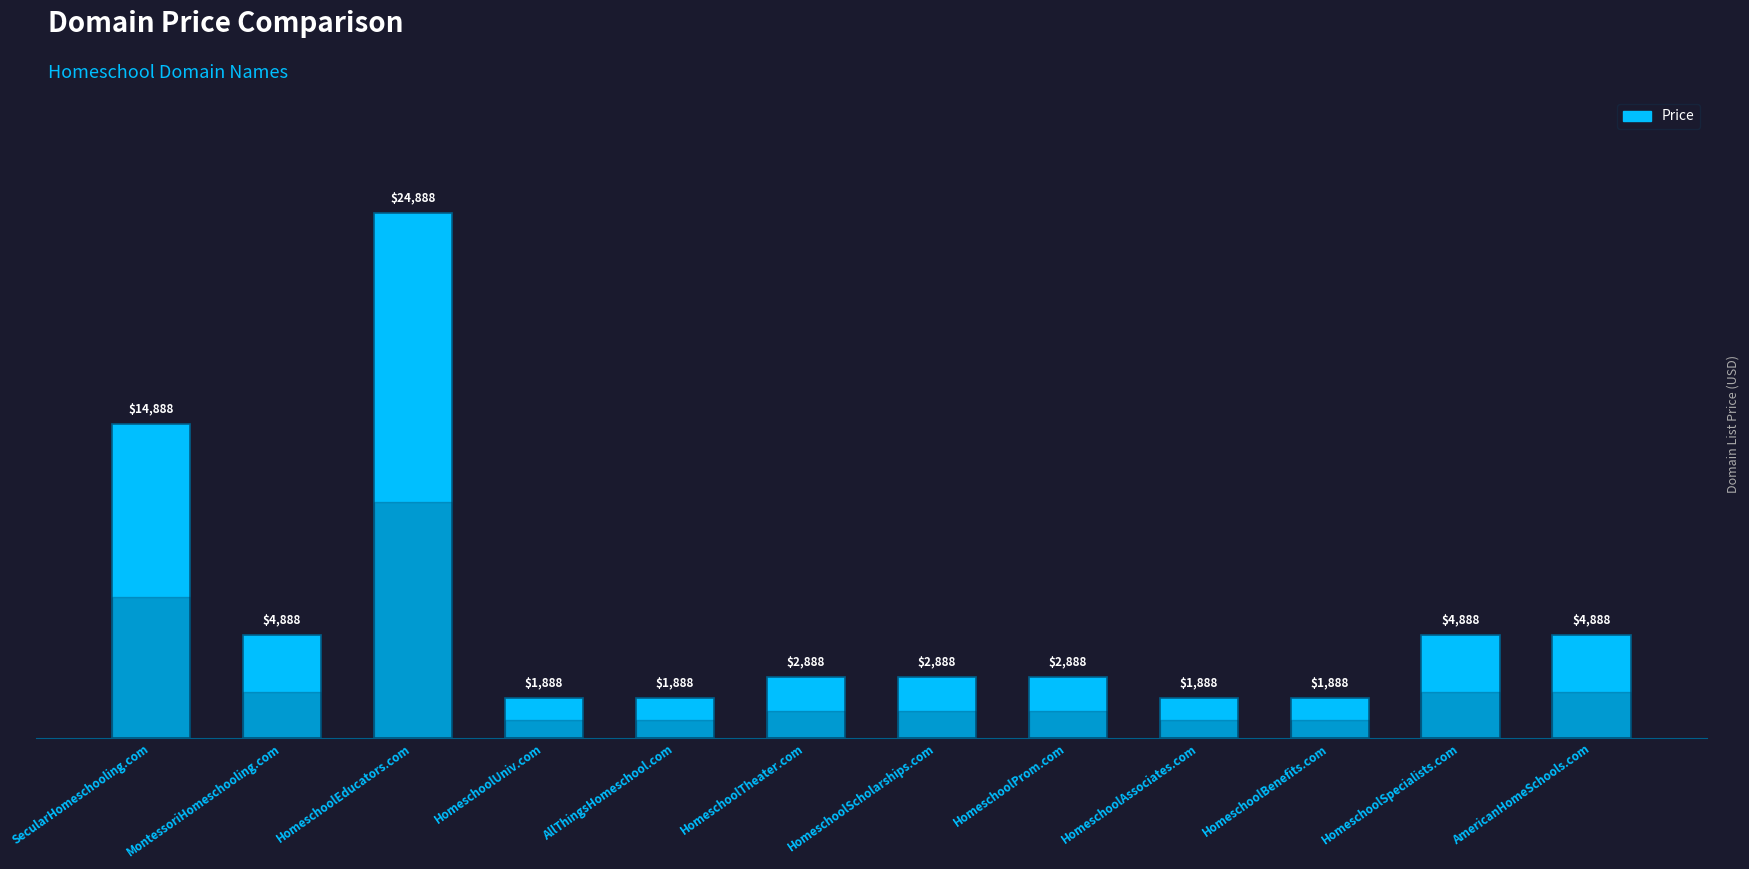

What is the value of the 7th bar from the left?

2888